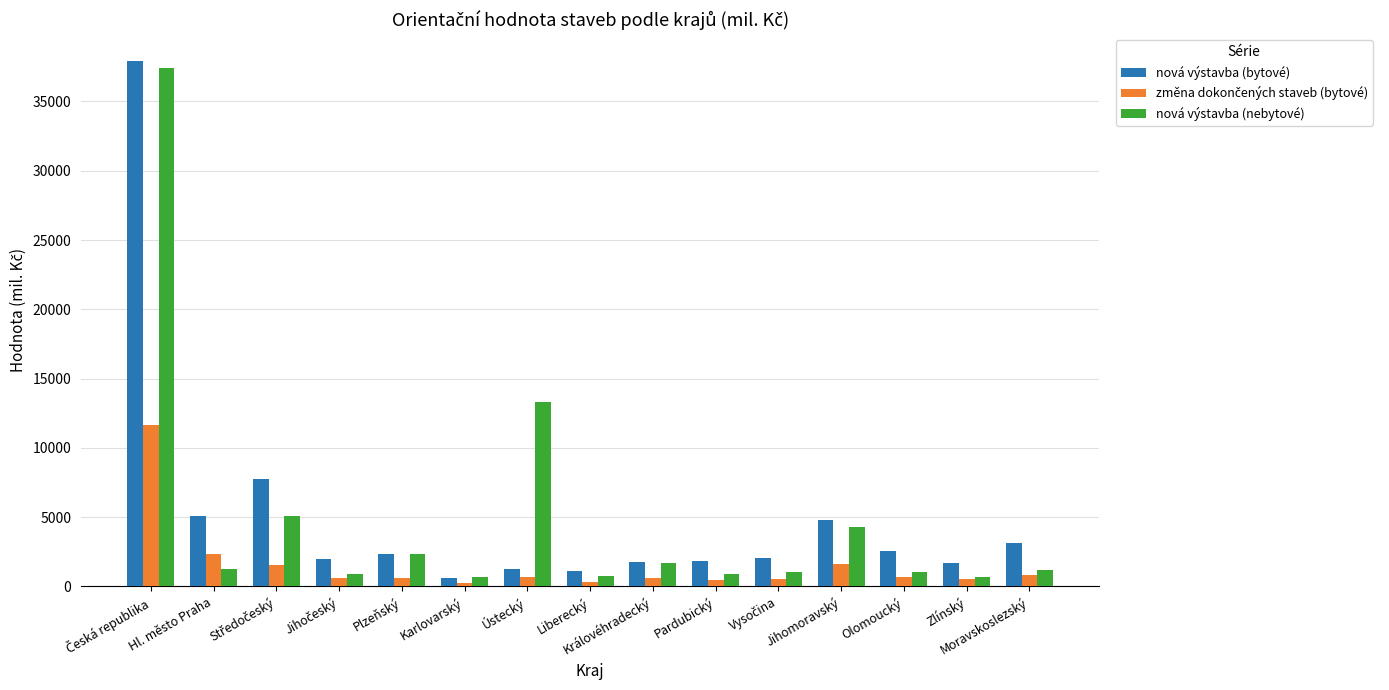

What is the highest value of the nová výstavba (nebytové) series?

37404